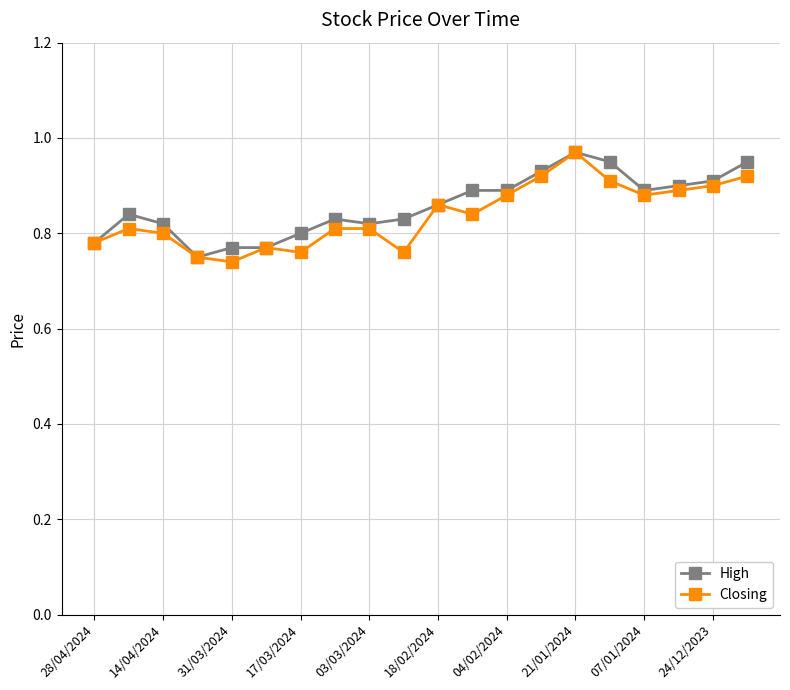

How many lines are shown in the chart?

2